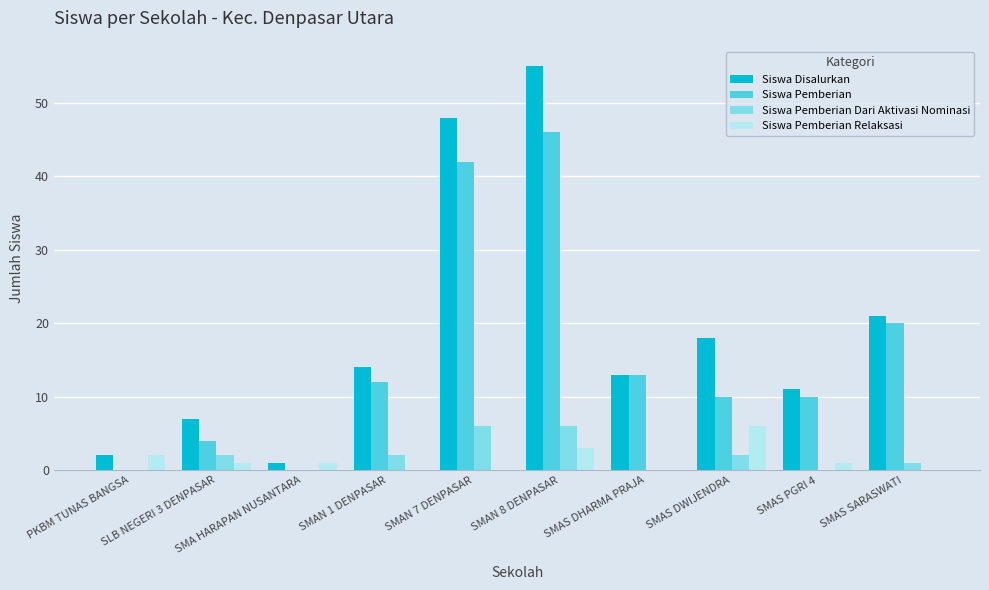

Which series changed the most between PKBM TUNAS BANGSA and SMAN 7 DENPASAR?

Siswa Disalurkan